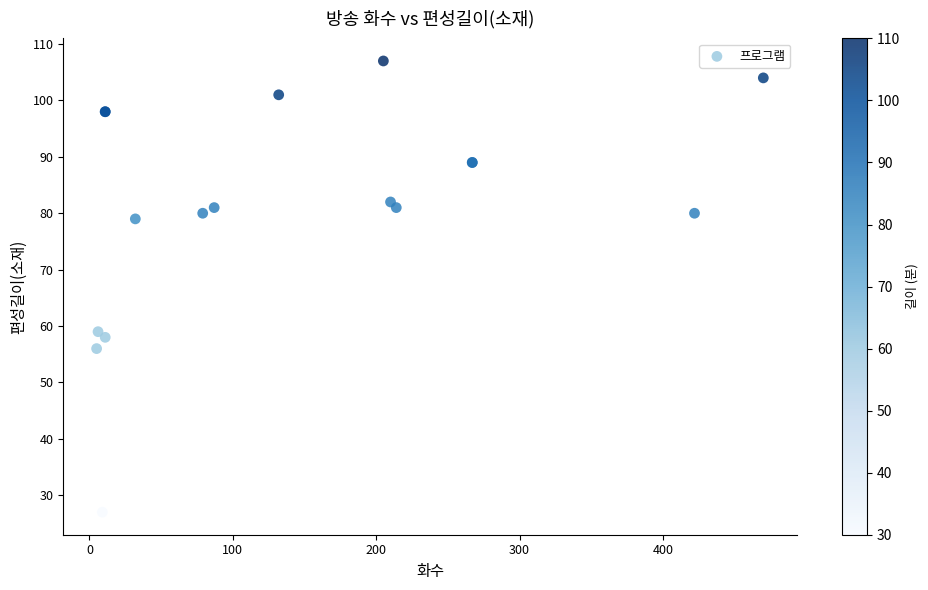

What Y value in the scatter plot is closest to 67?

59